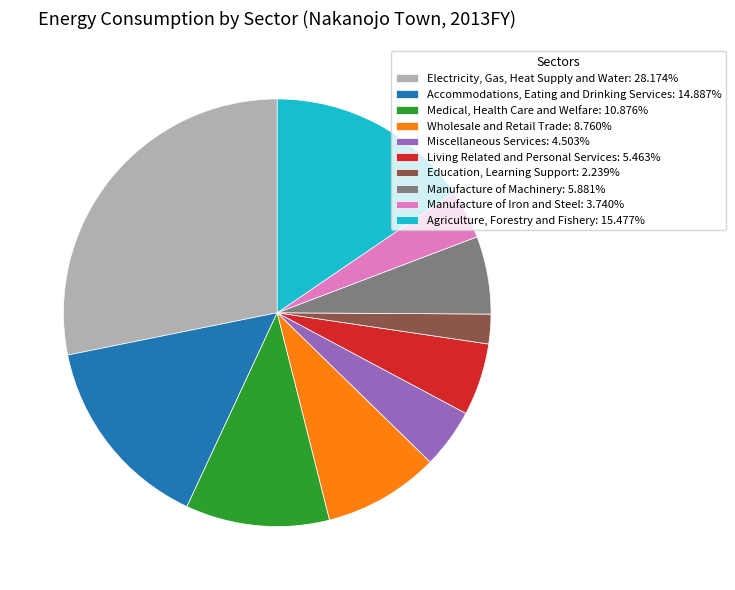

What is the largest slice in the pie chart?

Electricity, Gas, Heat Supply and Water